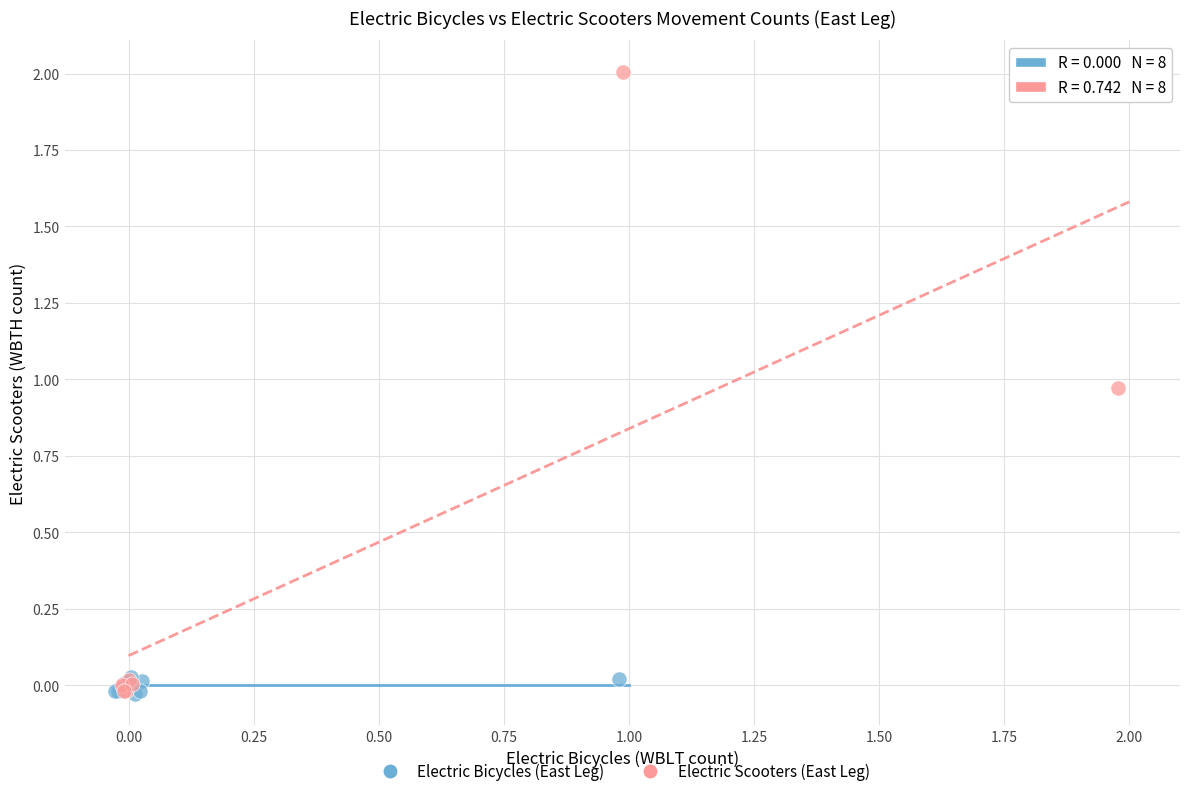

Which series has the widest spread of Y values?

Electric Scooters (East Leg)